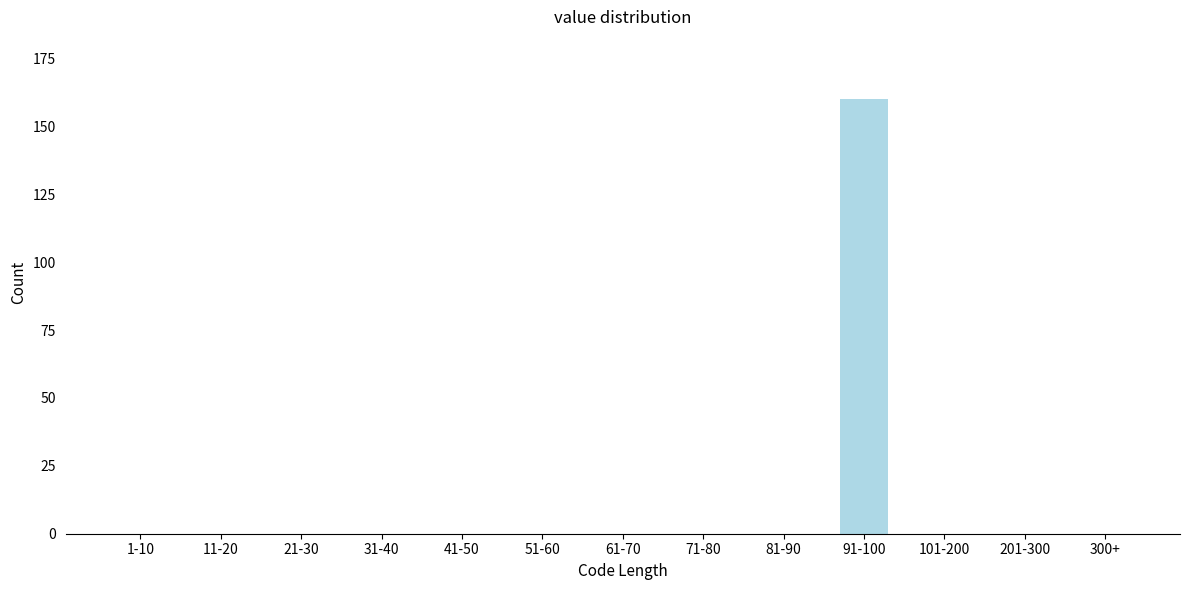

Reading left to right, transcribe all the data shown in this chart.

1-10=0	11-20=0	21-30=0	31-40=0	41-50=0	51-60=0	61-70=0	71-80=0	81-90=0	91-100=160	101-200=0	201-300=0	300+=0